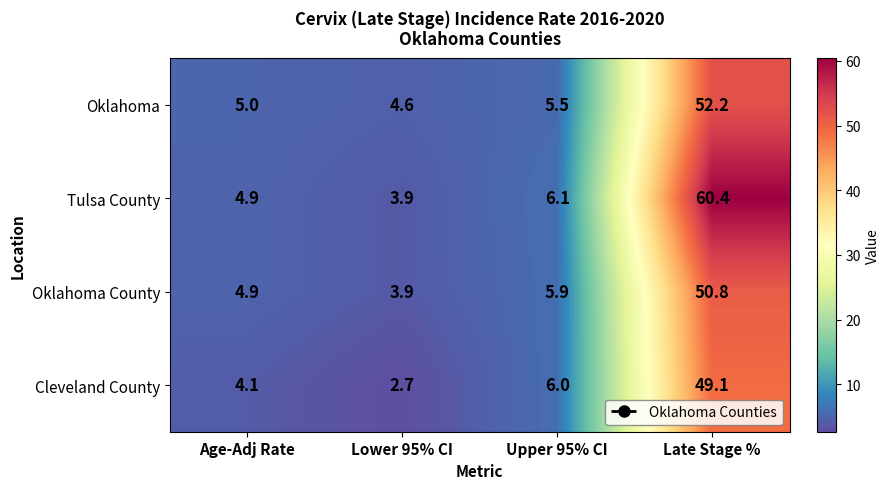

Reading left to right, list all the values displayed in this chart.

Oklahoma: Age-Adj Rate=5.0	Lower 95% CI=4.6	Upper 95% CI=5.5	Late Stage %=52.2
Tulsa County: Age-Adj Rate=4.9	Lower 95% CI=3.9	Upper 95% CI=6.1	Late Stage %=60.4
Oklahoma County: Age-Adj Rate=4.9	Lower 95% CI=3.9	Upper 95% CI=5.9	Late Stage %=50.8
Cleveland County: Age-Adj Rate=4.1	Lower 95% CI=2.7	Upper 95% CI=6.0	Late Stage %=49.1